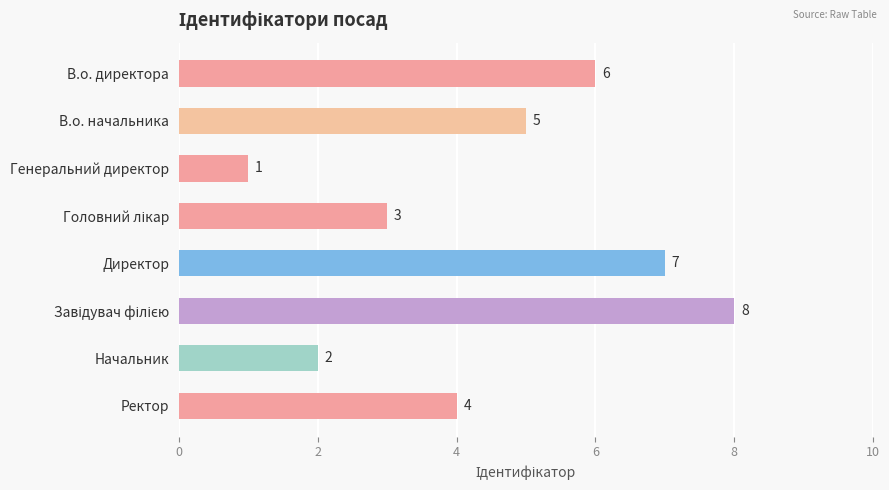

What is the difference between the maximum and minimum values?

7